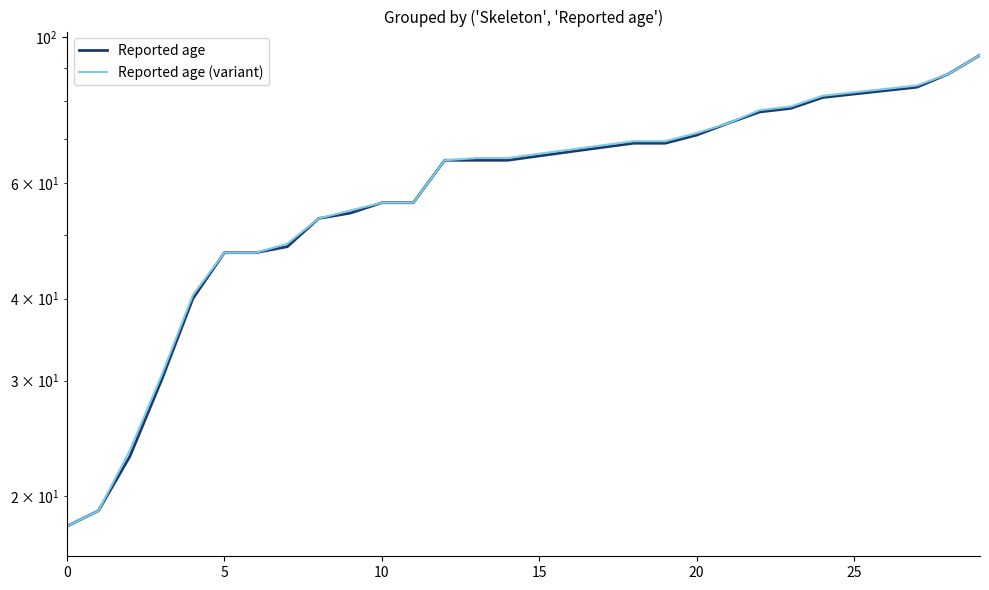

Rank the series by their average value, from highest to lowest.

Reported age (variant), Reported age